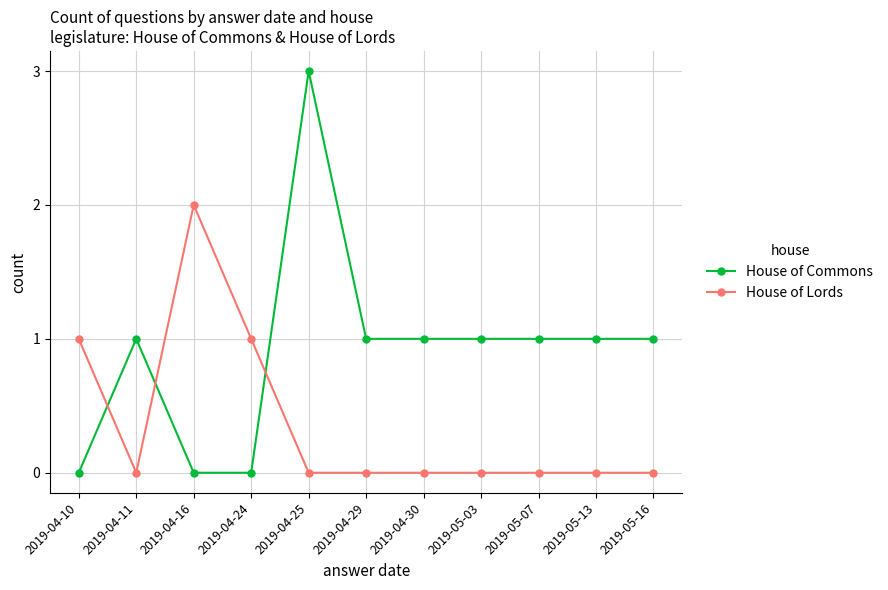

Which series has the largest total across all categories?

House of Commons